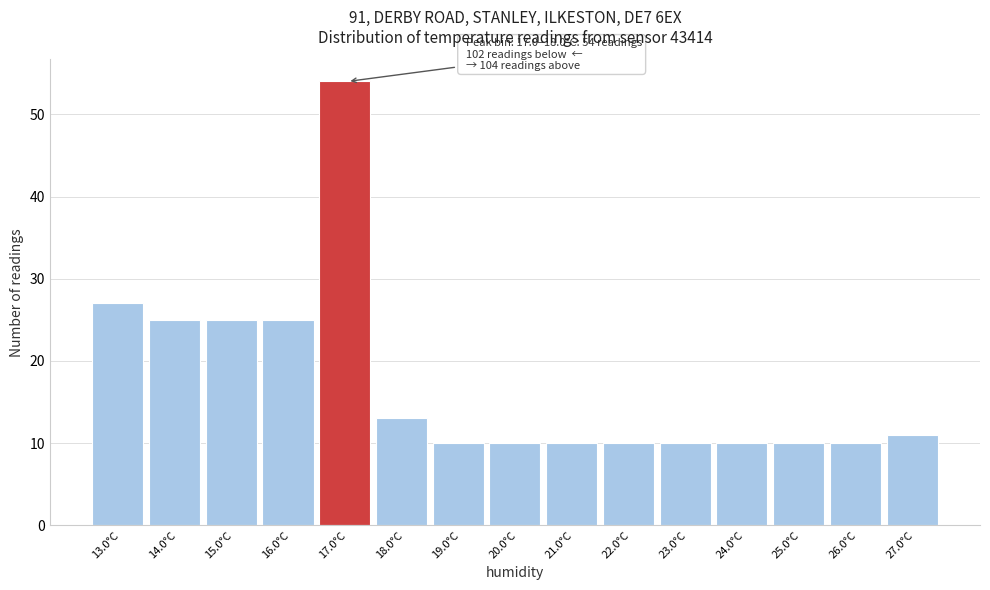

Reading right to left, what are all the values shown in this chart?

11	10	10	10	10	10	10	10	10	13	54	25	25	25	27